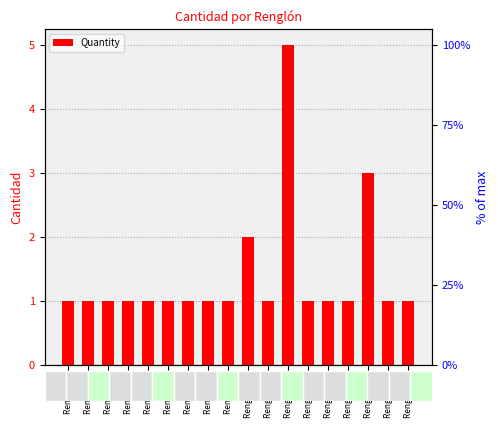

What is the value of the 7th bar from the left?

1